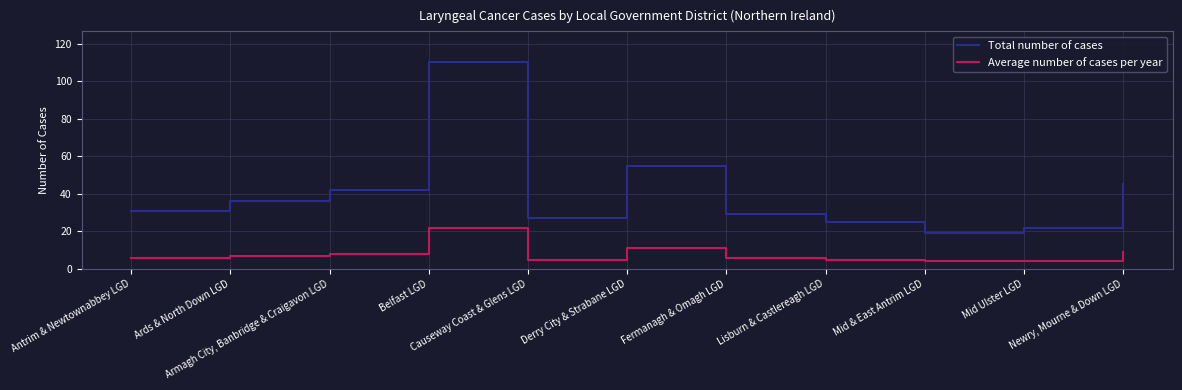

Which series has the largest total across all categories?

Total number of cases